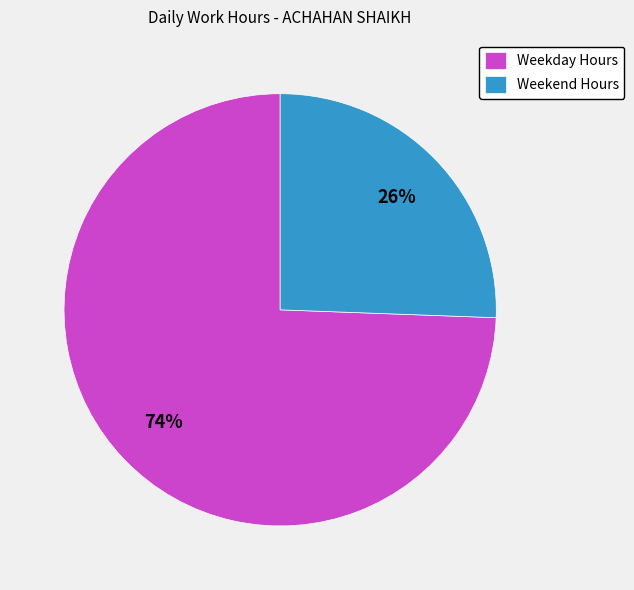

Combined, do Weekend Hours and Weekday Hours account for over 50%?

Yes